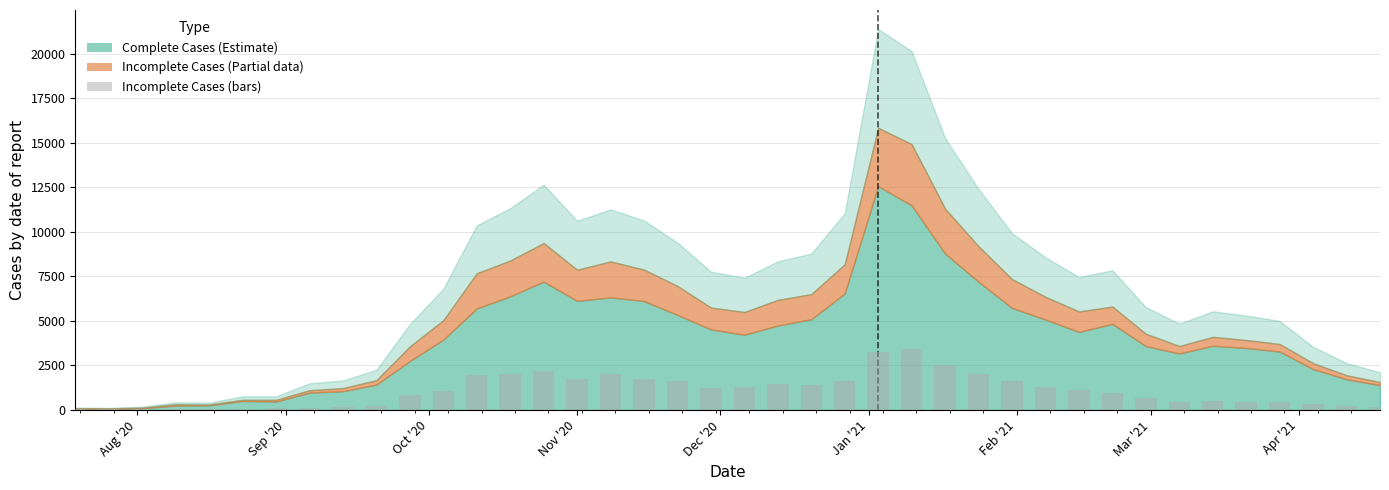

What is the greatest value displayed?

3434